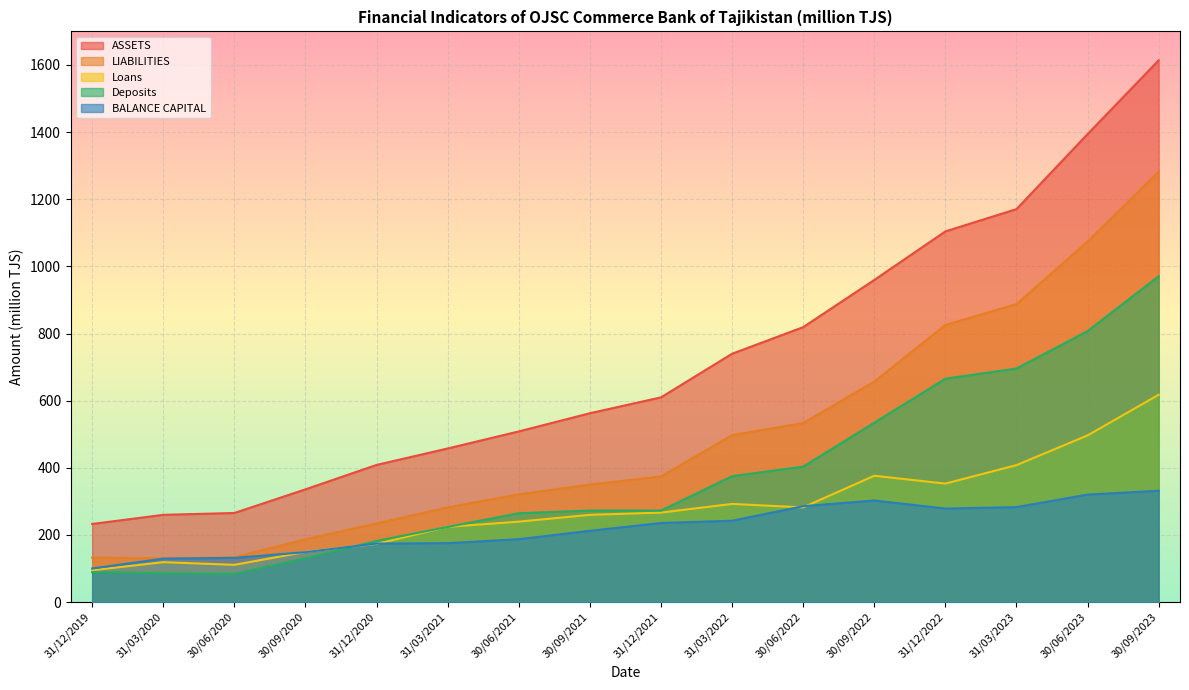

Is it true that ASSETS equals 232.7 at 31/12/2019?

True